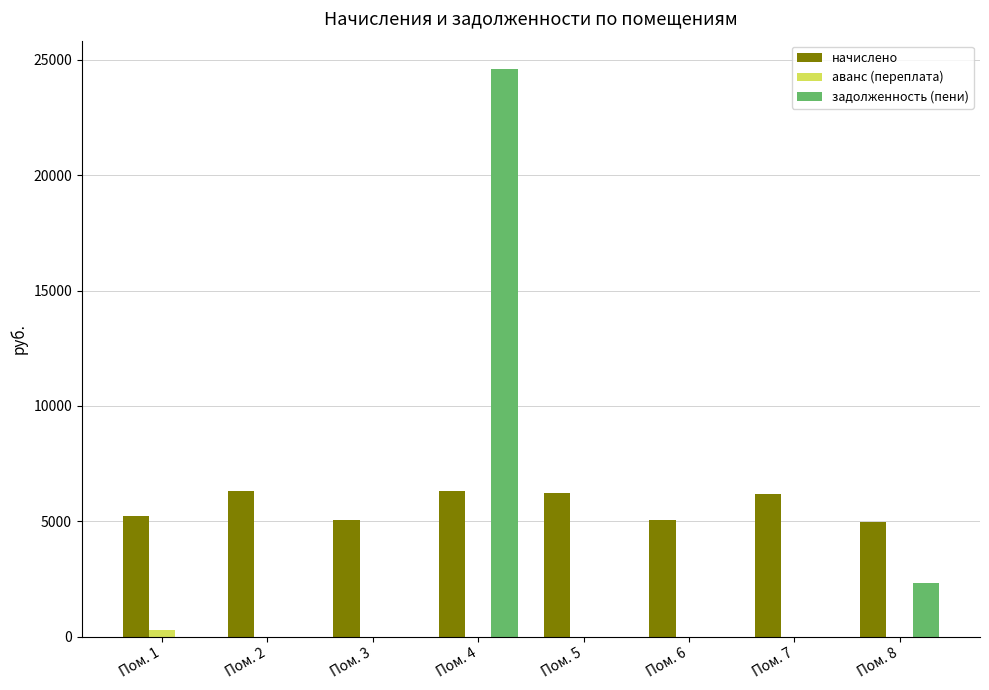

Which series changed the most between Пом. 6 and Пом. 8?

задолженность (пени)